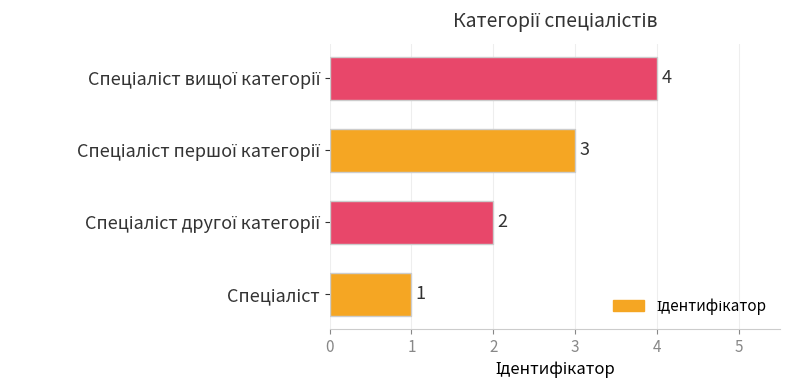

What is the sum of all values?

10